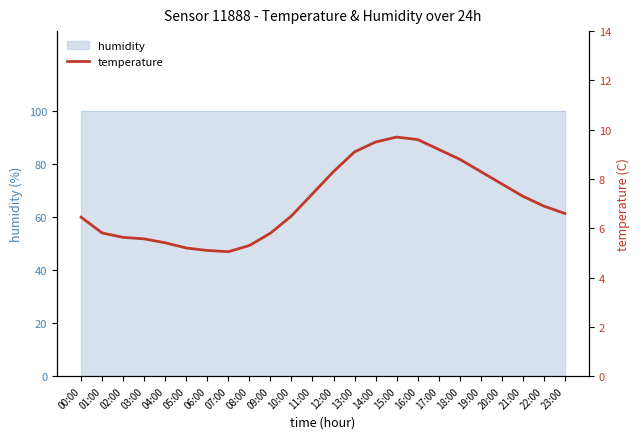

The chart shows a value of 13.4 at 20:00. True or false?

False